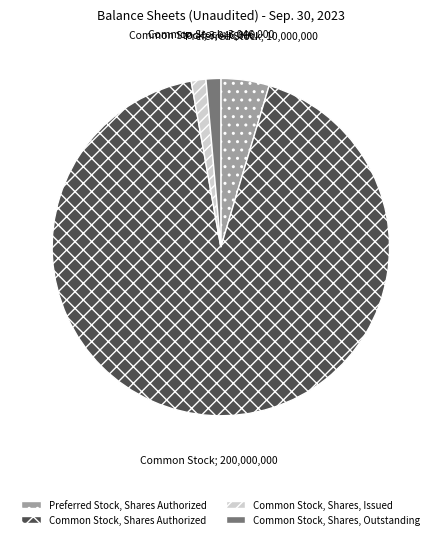

What is the ratio of the value at Common Stock, Shares, Outstanding to the value at Common Stock, Shares, Issued?

1.0